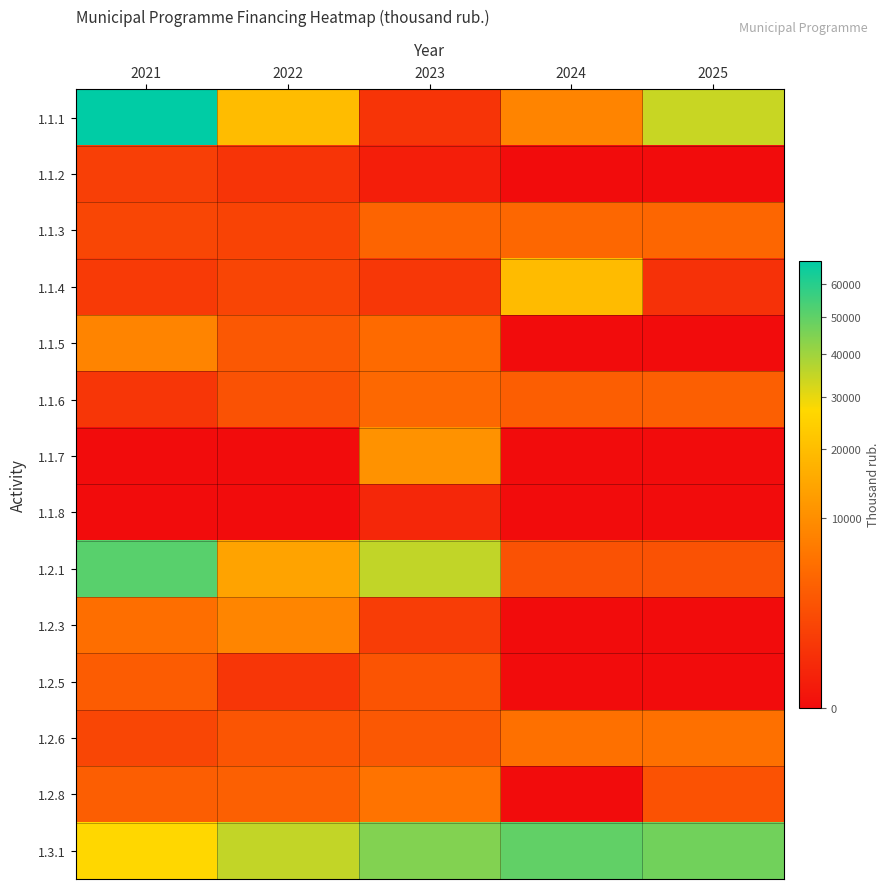

At which category is the sum across all series the highest?

2021